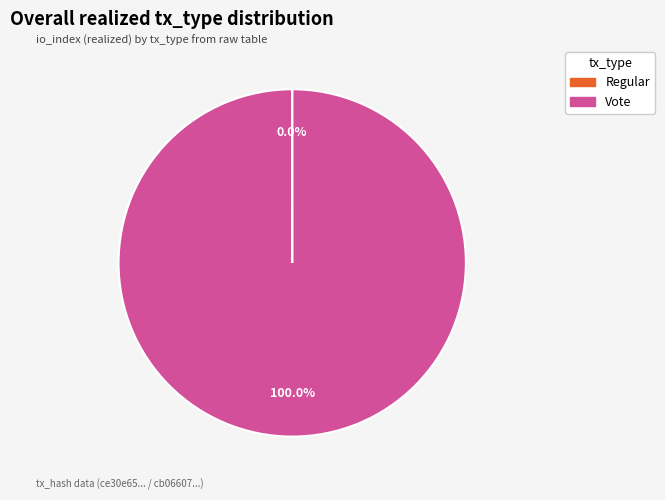

Which slice is the largest?

Vote